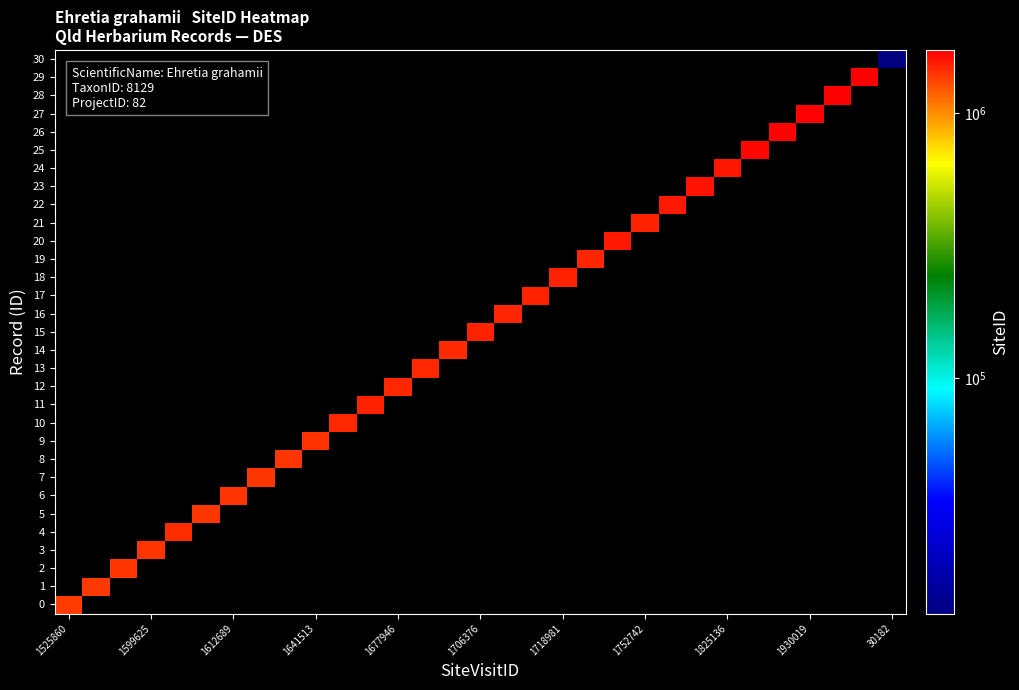

At how many categories does at least one series exceed 504356?

30